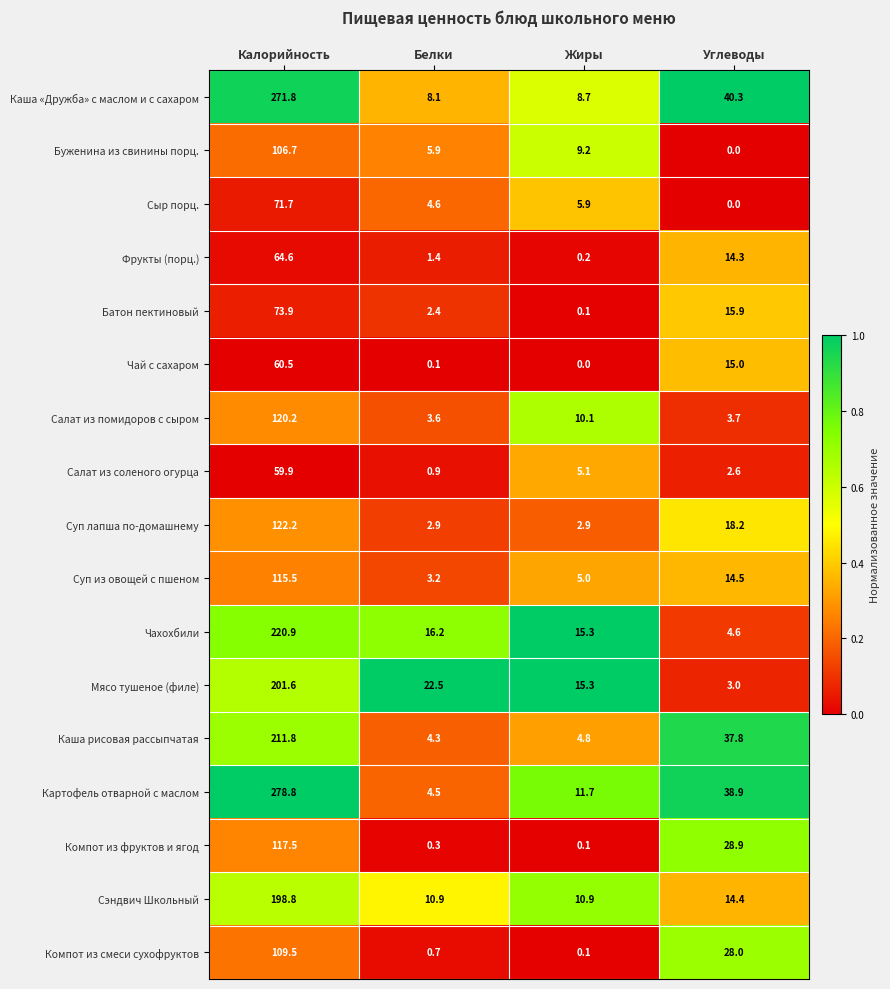

Which series changed the most between Калорийность and Белки?

Картофель отварной с маслом